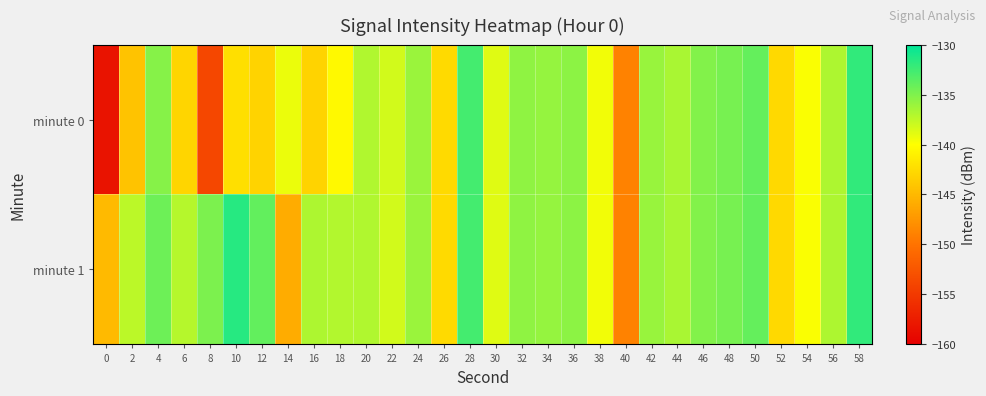

Reading left to right, extract all data points from this chart.

minute 0: 0=-158.3	2=-144.2	4=-135.3	6=-143.0	8=-153.7	10=-142.3	12=-143.1	14=-139.2	16=-143.1	18=-140.4	20=-136.9	22=-138.2	24=-136.1	26=-142.6	28=-132.7	30=-138.8	32=-135.6	34=-135.9	36=-135.5	38=-139.5	40=-148.8	42=-136.0	44=-136.6	46=-135.1	48=-134.7	50=-133.9	52=-142.7	54=-139.8	56=-136.8	58=-132.0
minute 1: 0=-144.8	2=-137.4	4=-134.3	6=-137.1	8=-134.9	10=-131.5	12=-133.9	14=-145.9	16=-136.8	18=-137.0	20=-136.9	22=-138.2	24=-136.1	26=-142.6	28=-132.7	30=-138.8	32=-135.6	34=-135.9	36=-135.5	38=-139.5	40=-148.8	42=-136.0	44=-136.6	46=-135.1	48=-134.7	50=-133.9	52=-142.7	54=-139.8	56=-136.8	58=-132.0